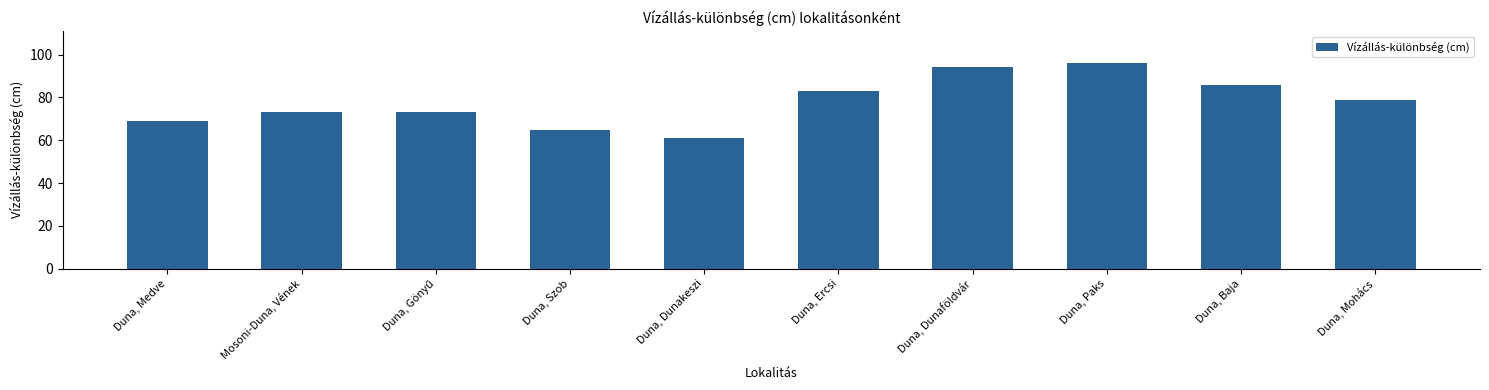

What is the minimum value shown in the chart?

61